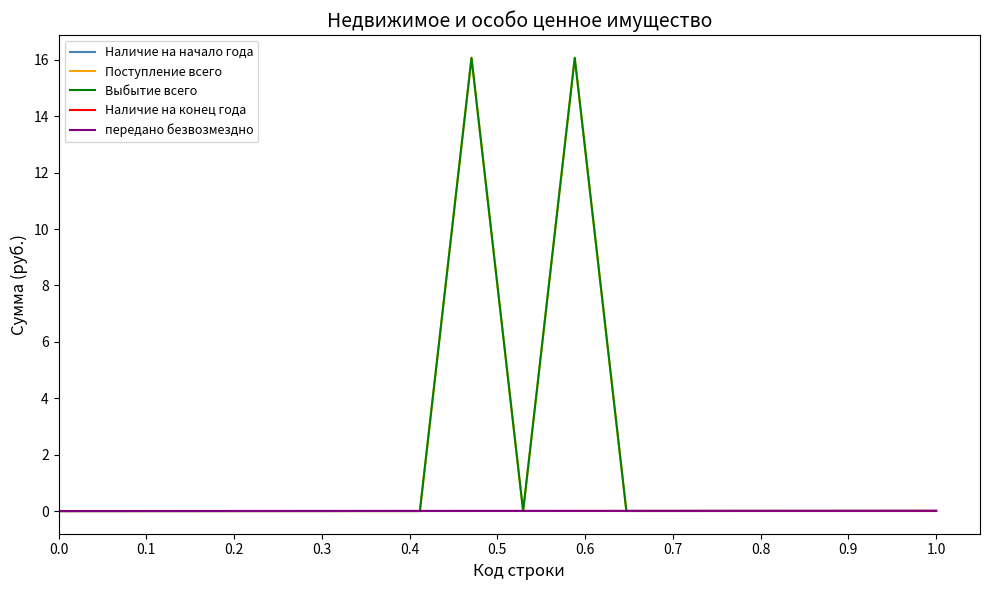

What are all the series names shown in the legend?

Наличие на начало года, Поступление всего, Выбытие всего, Наличие на конец года, передано безвозмездно